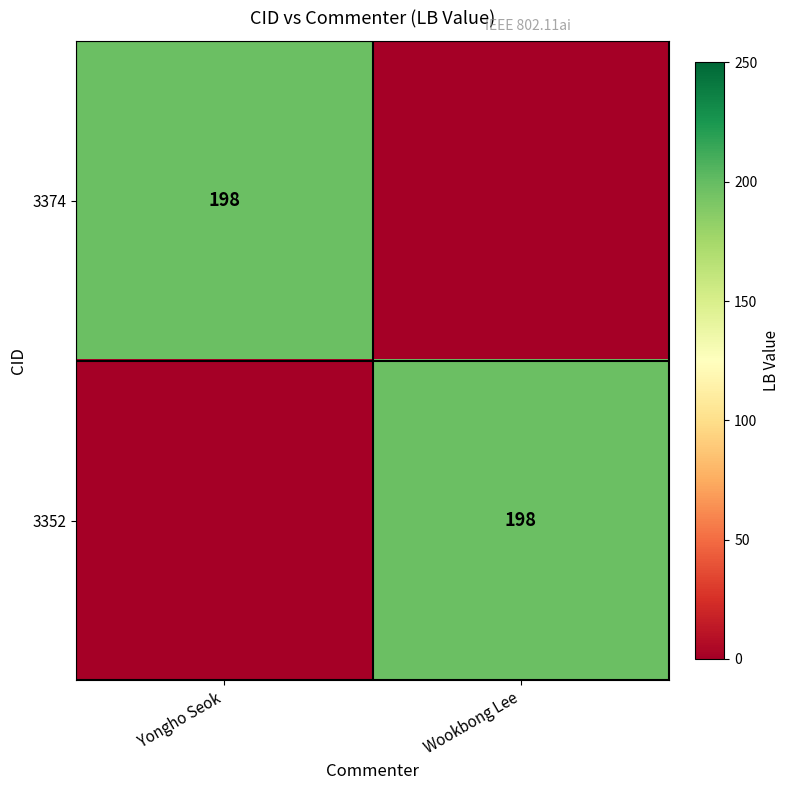

The 3352 series shows 198 at Wookbong Lee. True or false?

True